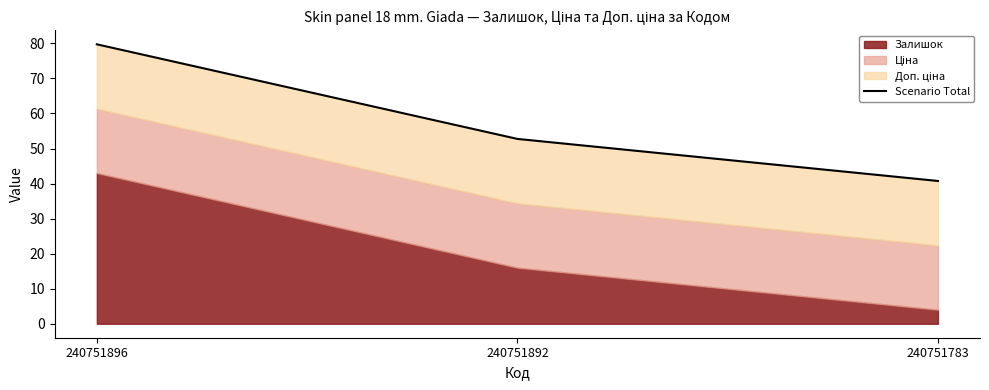

At which label does the data first exceed 52?

240751896